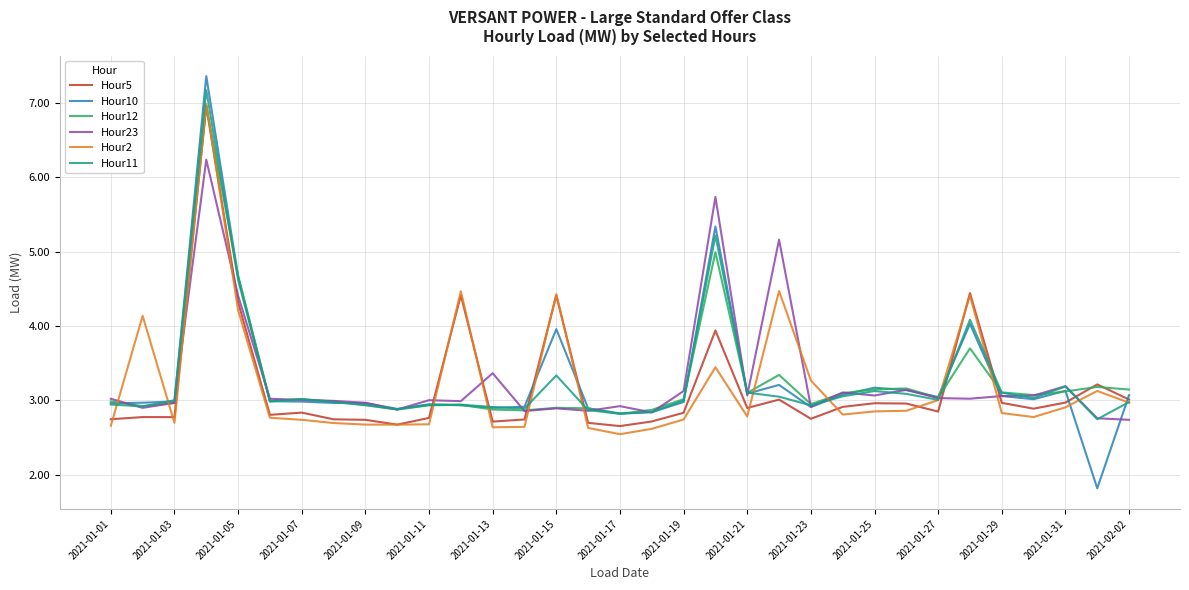

True or false: Hour5 and Hour10 cross at least once.

True